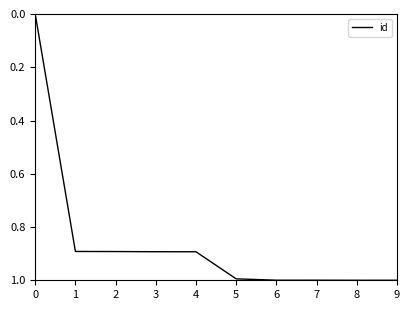

What is the difference between the maximum and minimum values?

1.0